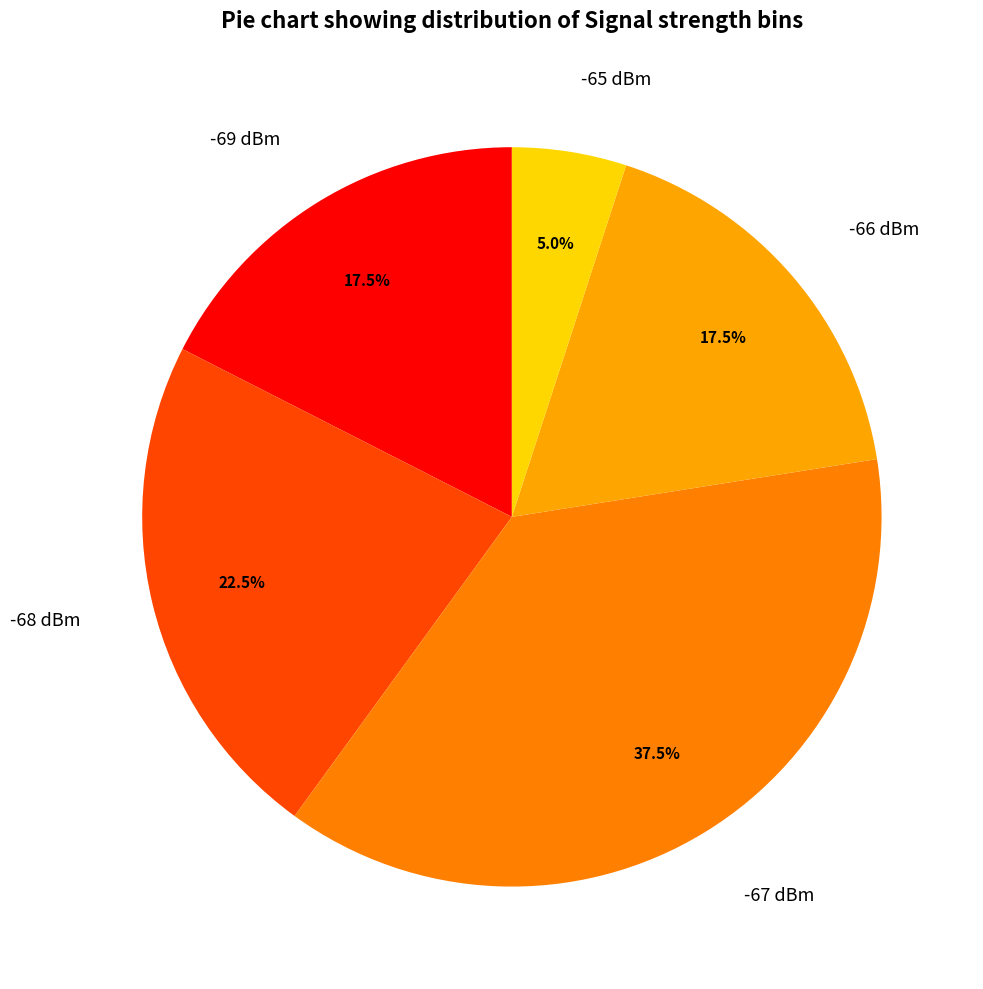

What percentage is NOT represented by -67 dBm?

62.5%